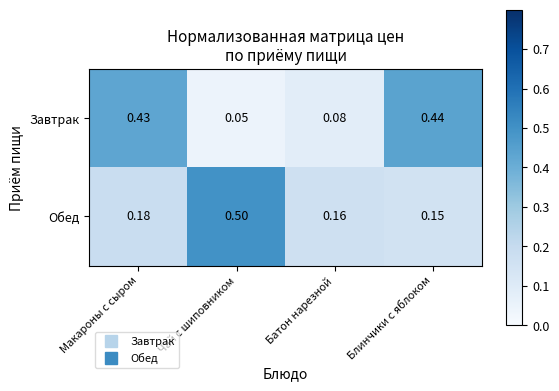

At Чай с шиповником, list the series in order from smallest to largest.

Завтрак, Обед